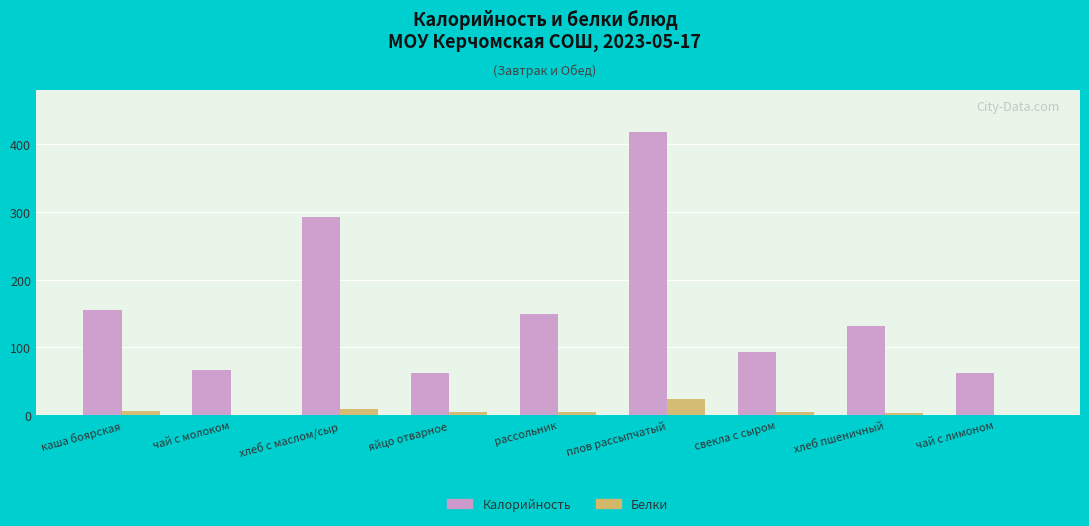

Between каша боярская and плов рассыпчатый, which series saw the biggest shift?

Калорийность